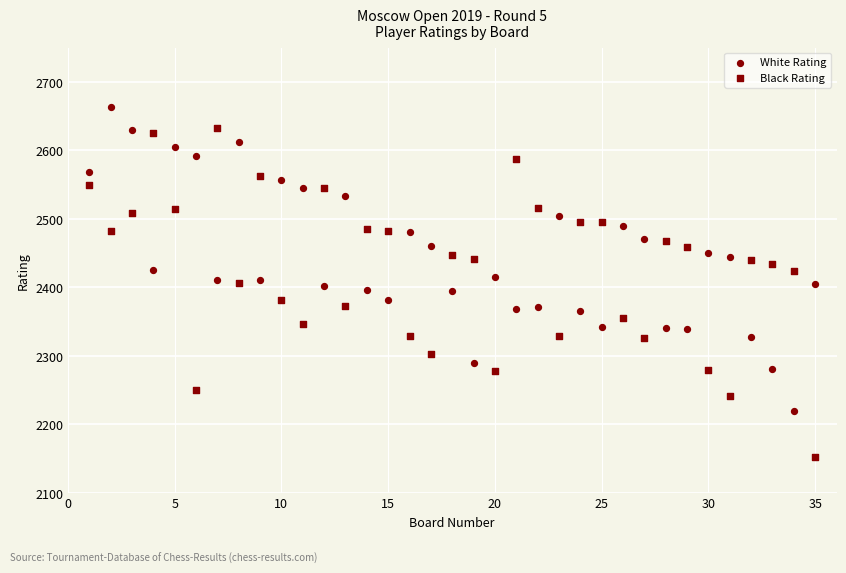

How many data points are displayed?

70